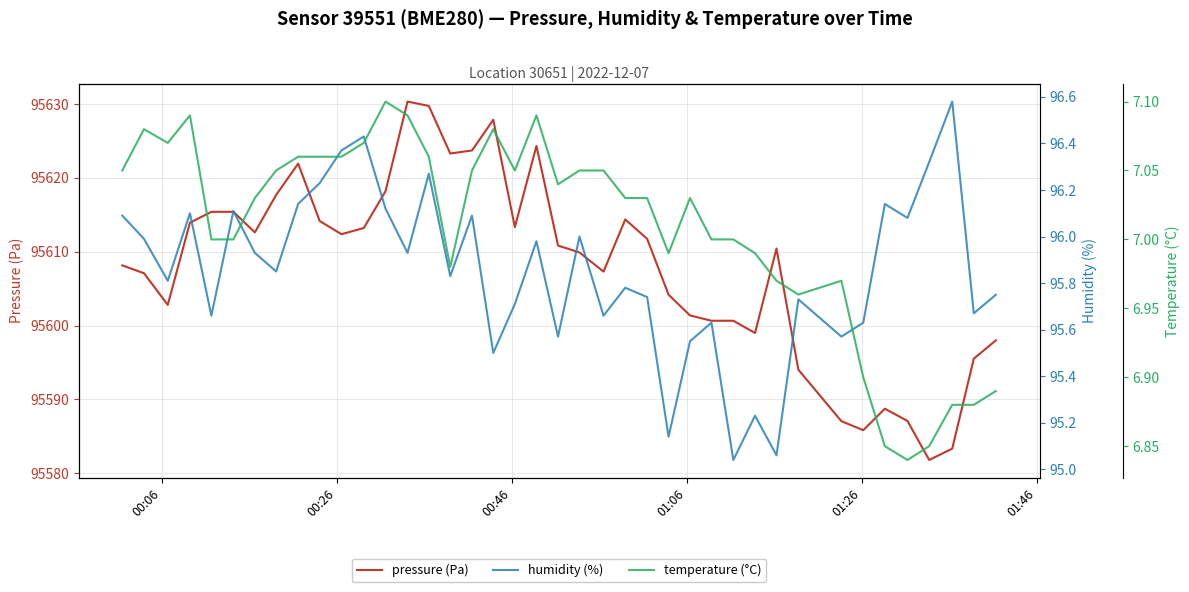

What is the minimum value for pressure (Pa)?

95581.8